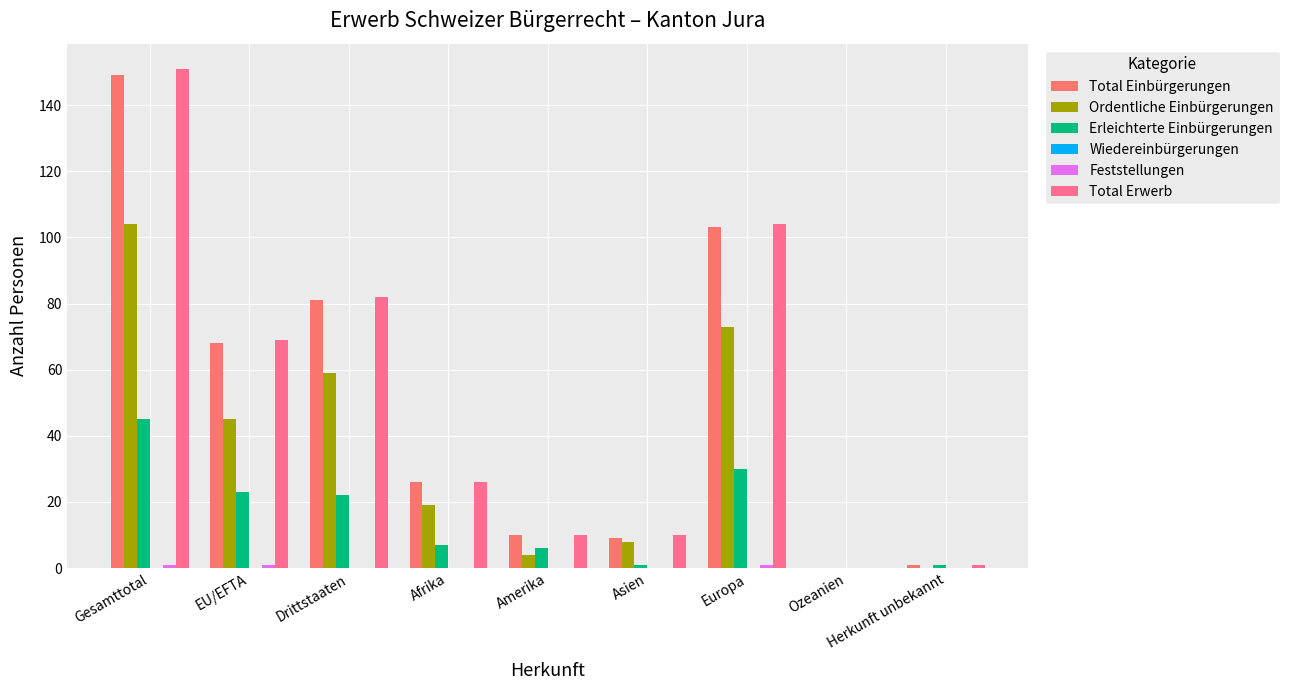

Reading left to right, transcribe all the data shown in this chart.

Total Einbürgerungen: Gesamttotal=149	EU/EFTA=68	Drittstaaten=81	Afrika=26	Amerika=10	Asien=9	Europa=103	Ozeanien=0	Herkunft unbekannt=1
Ordentliche Einbürgerungen: Gesamttotal=104	EU/EFTA=45	Drittstaaten=59	Afrika=19	Amerika=4	Asien=8	Europa=73	Ozeanien=0	Herkunft unbekannt=0
Erleichterte Einbürgerungen: Gesamttotal=45	EU/EFTA=23	Drittstaaten=22	Afrika=7	Amerika=6	Asien=1	Europa=30	Ozeanien=0	Herkunft unbekannt=1
Wiedereinbürgerungen: Gesamttotal=0	EU/EFTA=0	Drittstaaten=0	Afrika=0	Amerika=0	Asien=0	Europa=0	Ozeanien=0	Herkunft unbekannt=0
Feststellungen: Gesamttotal=1	EU/EFTA=1	Drittstaaten=0	Afrika=0	Amerika=0	Asien=0	Europa=1	Ozeanien=0	Herkunft unbekannt=0
Total Erwerb: Gesamttotal=151	EU/EFTA=69	Drittstaaten=82	Afrika=26	Amerika=10	Asien=10	Europa=104	Ozeanien=0	Herkunft unbekannt=1